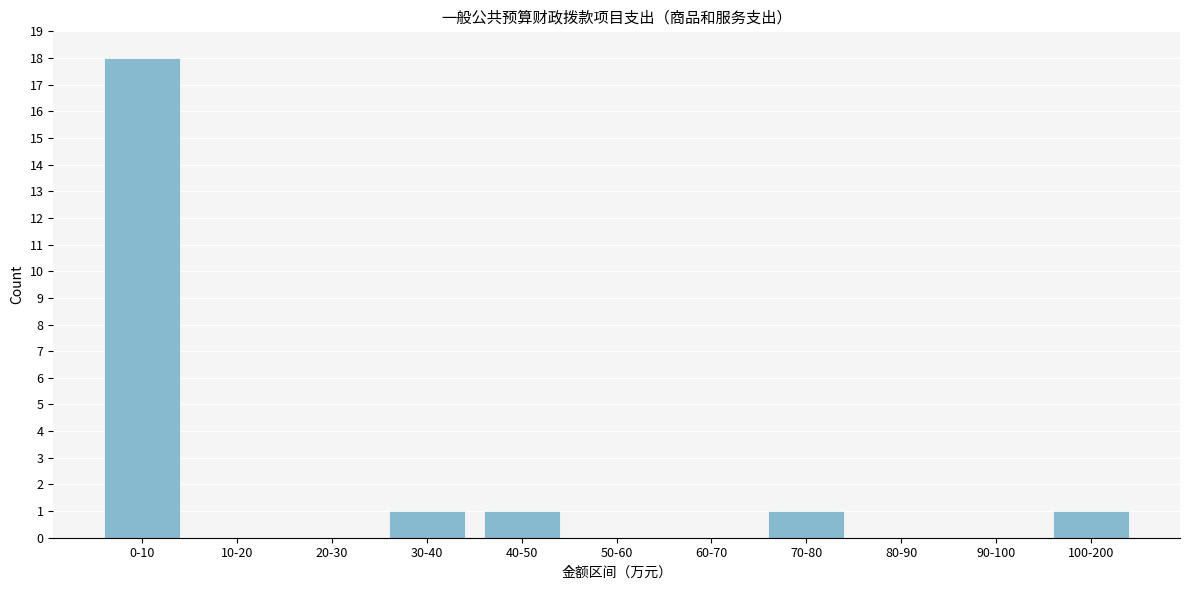

Reading left to right, transcribe all the data shown in this chart.

0-10=18	10-20=0	20-30=0	30-40=1	40-50=1	50-60=0	60-70=0	70-80=1	80-90=0	90-100=0	100-200=1